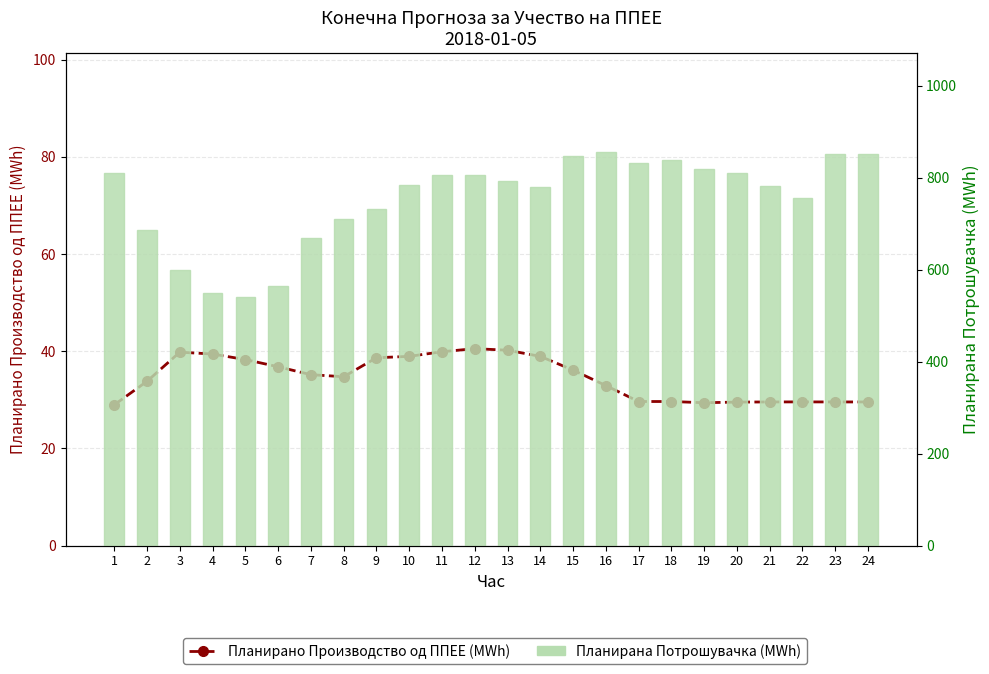

What is the value of the Планирано Производство од ППЕЕ (MWh) bar at the 6th from the left?

36.8